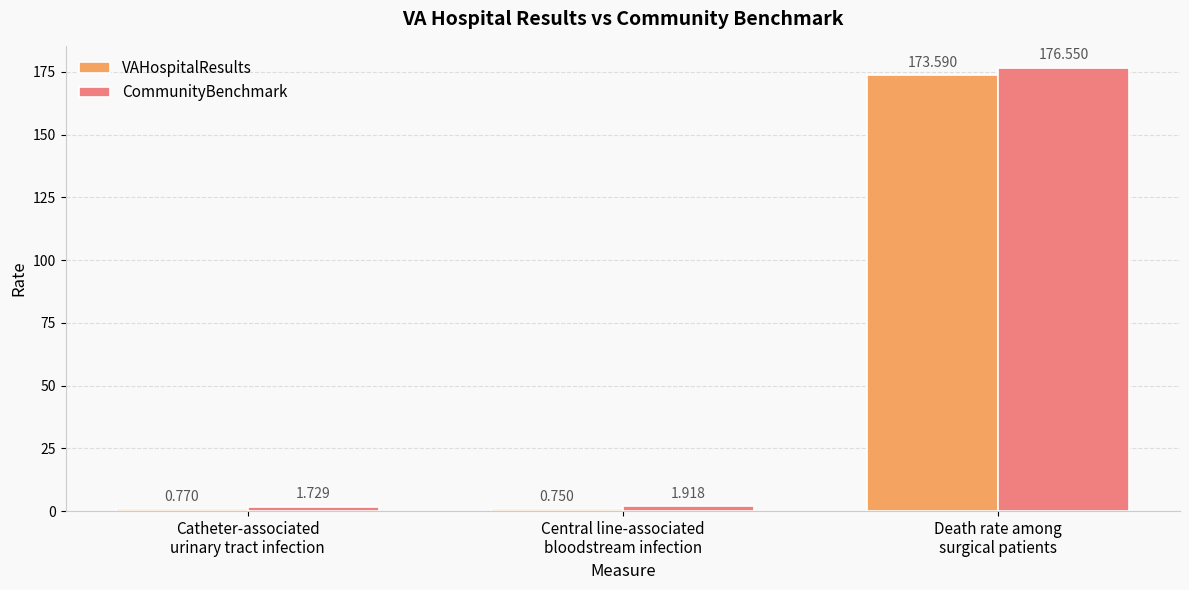

What position from the left is Central line-associated
bloodstream infection?

2